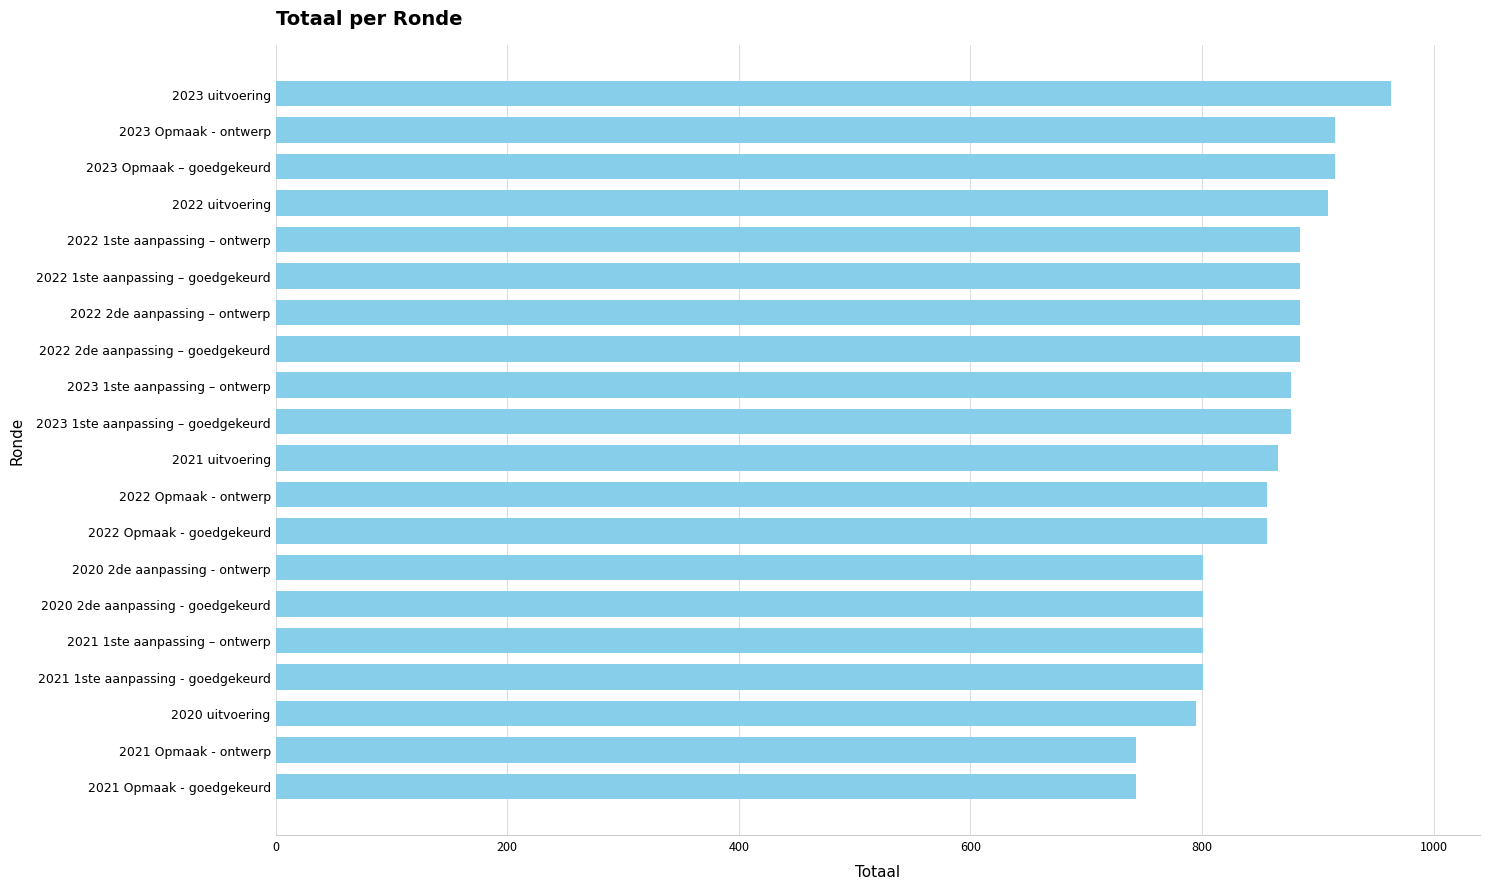

Reading bottom to top, transcribe all the data shown in this chart.

743	743	795	801	801	801	801	856	856	866	877	877	885	885	885	885	909	915	915	963